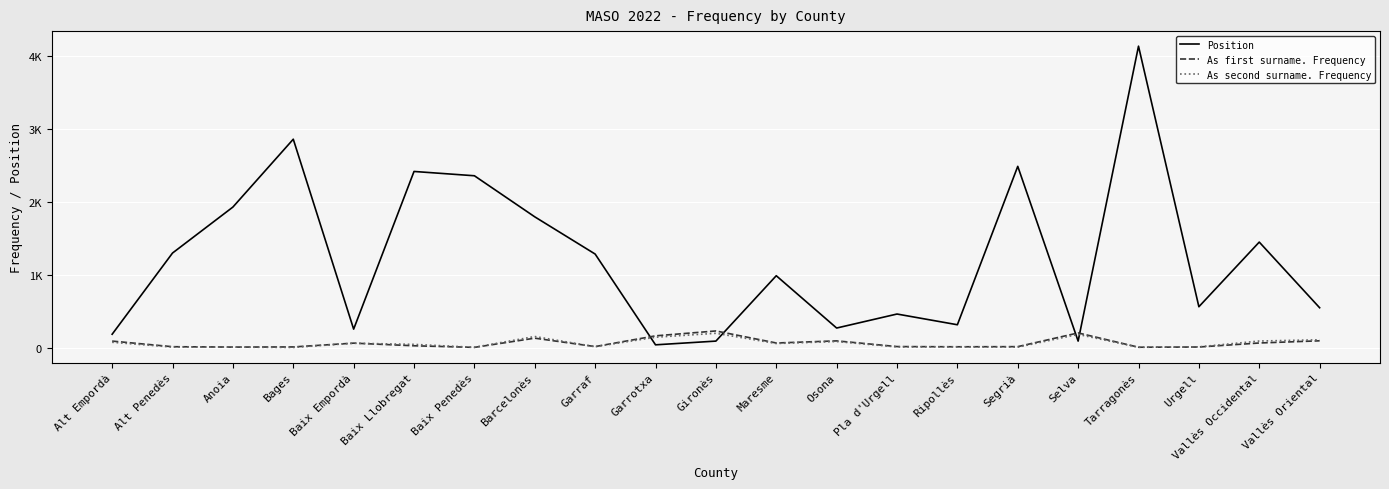

Which series has the widest spread of values?

Position